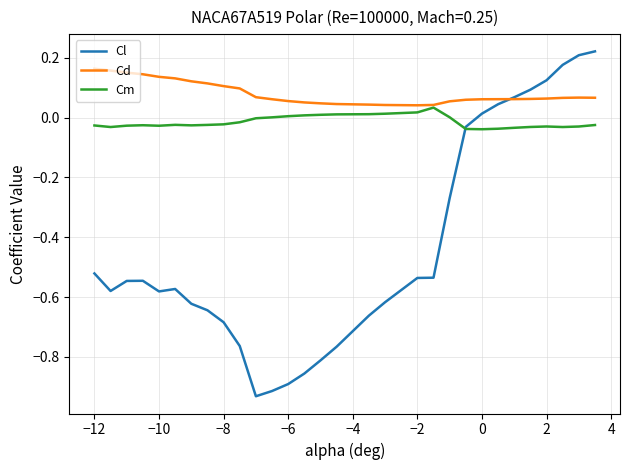

Rank the series by their average value, from highest to lowest.

Cd, Cm, Cl